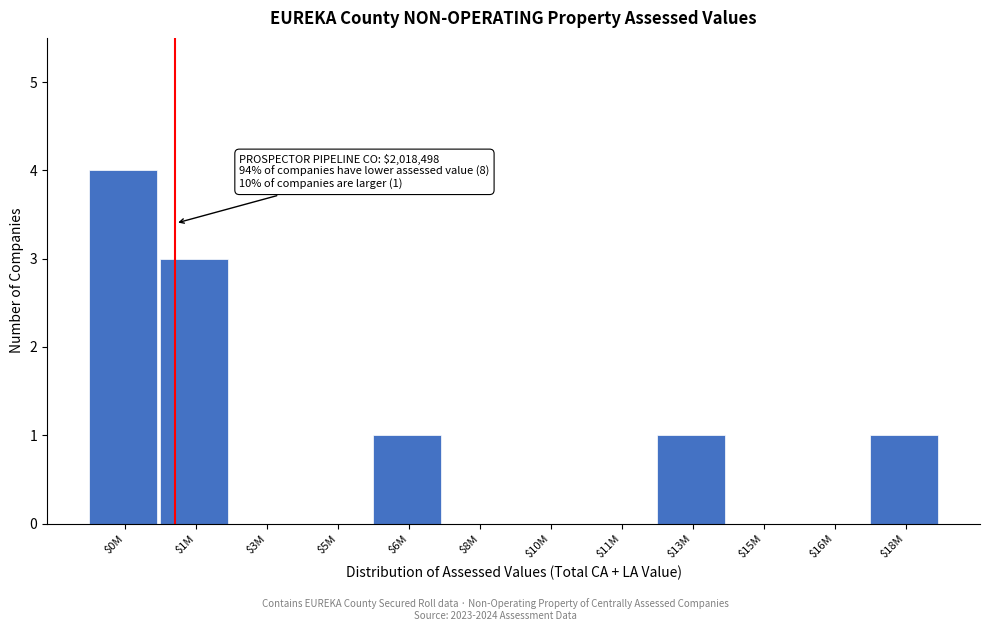

What is the sum of all values?

10